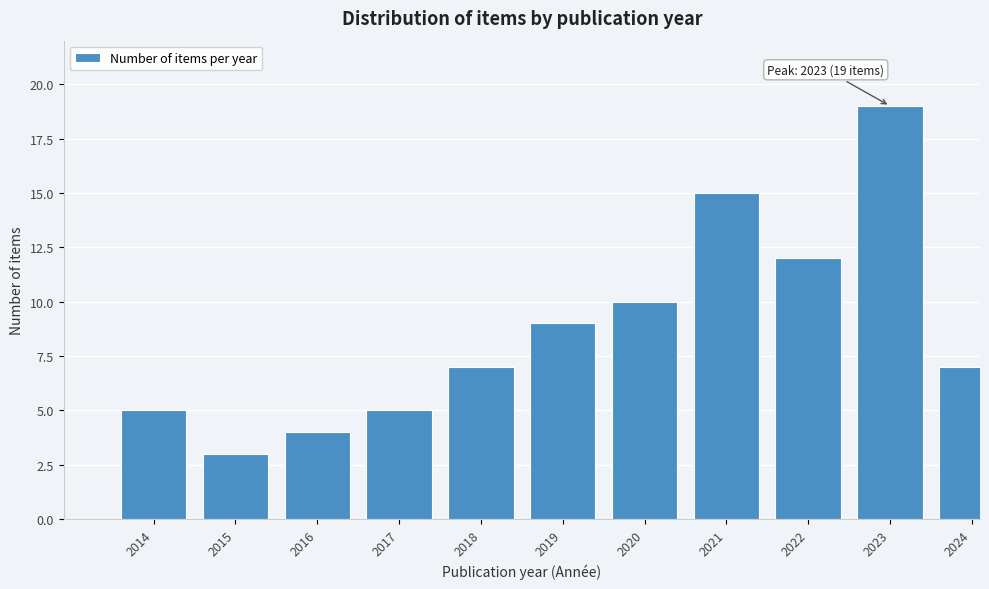

Reading left to right, list all the values displayed in this chart.

2014=5	2015=3	2016=4	2017=5	2018=7	2019=9	2020=10	2021=15	2022=12	2023=19	2024=7